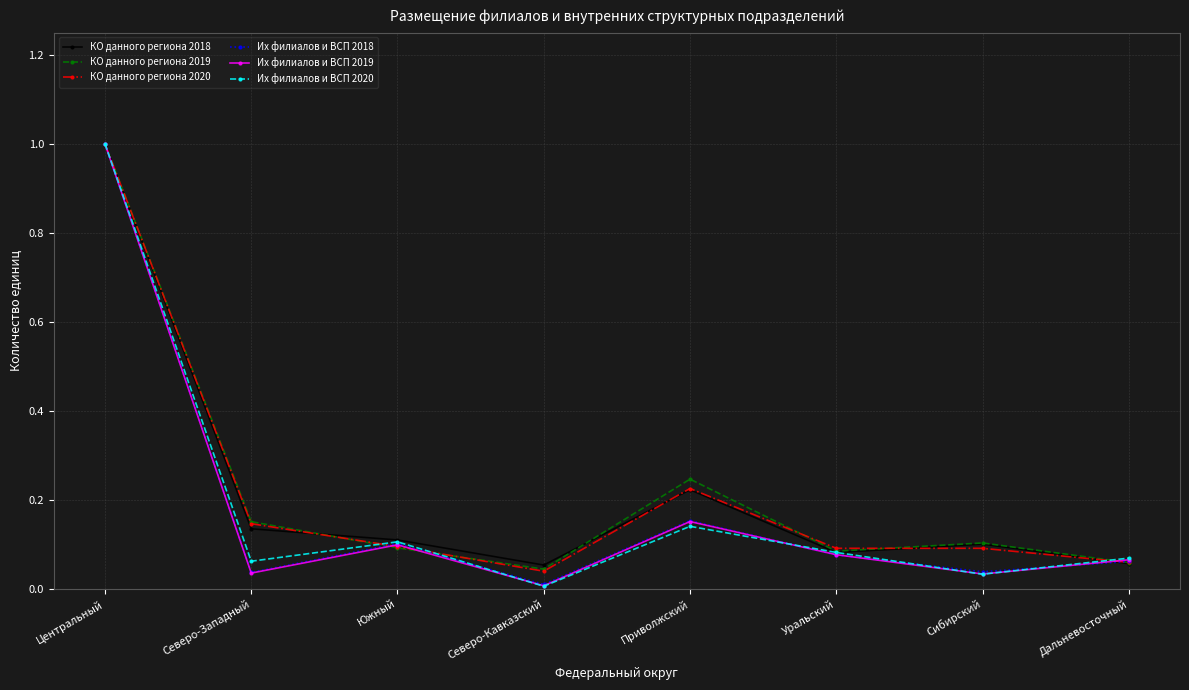

The Их филиалов и ВСП 2019 series shows 0.0 at Северо-Кавказский. True or false?

True